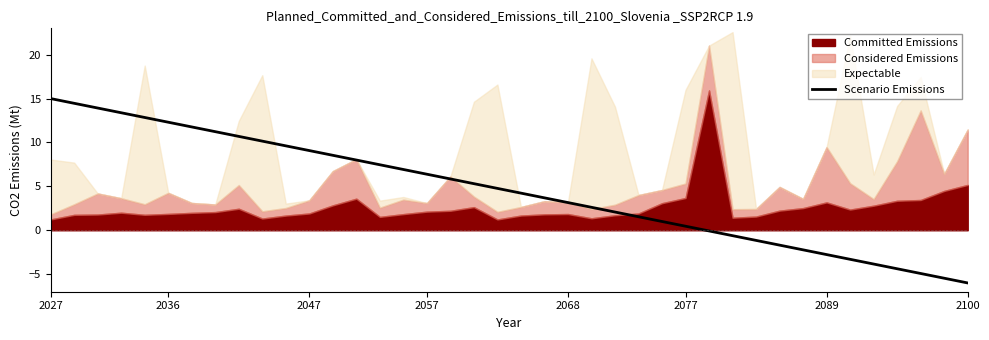

What is the sum of all values?

180.0